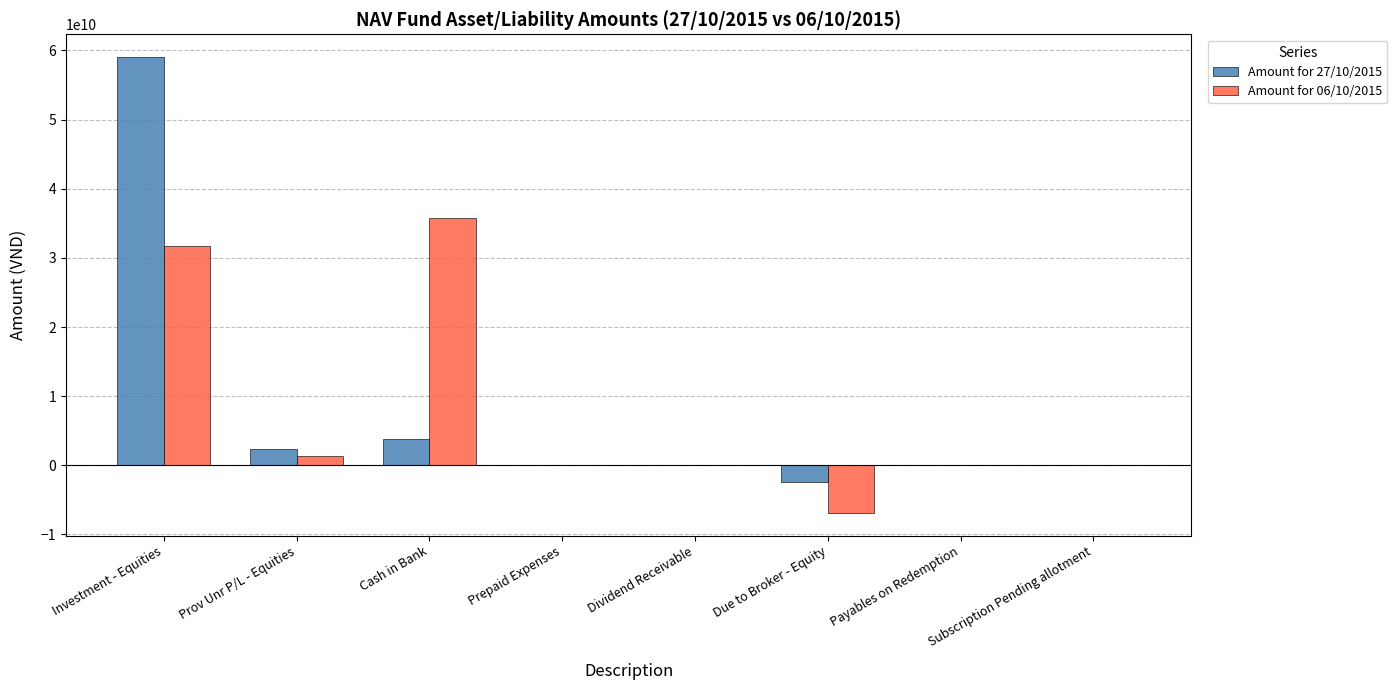

What are all the series names shown in the legend?

Amount for 27/10/2015, Amount for 06/10/2015